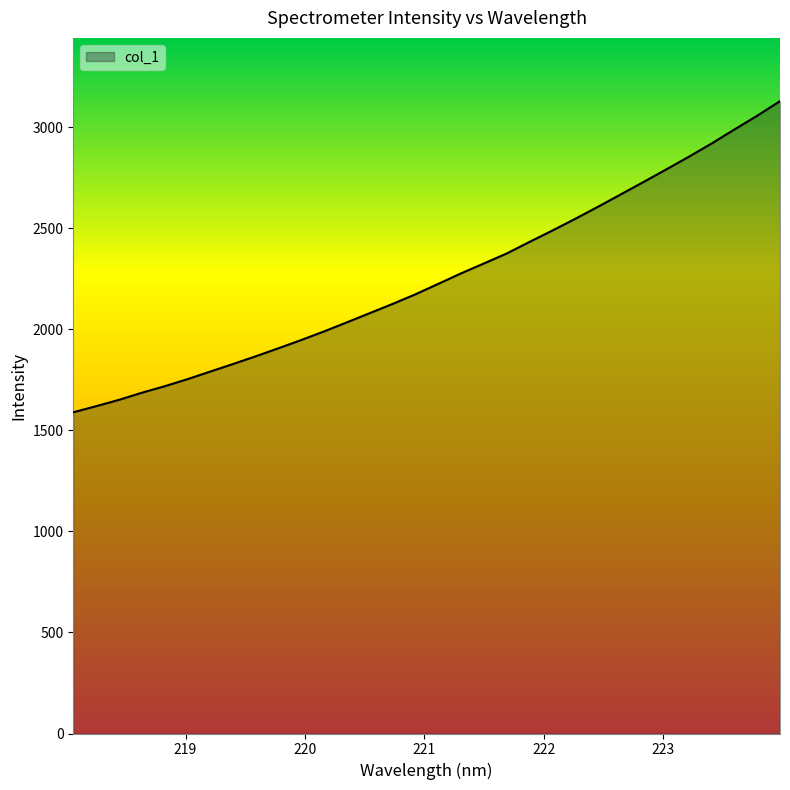

What is the difference between the maximum and minimum values?

1539.9